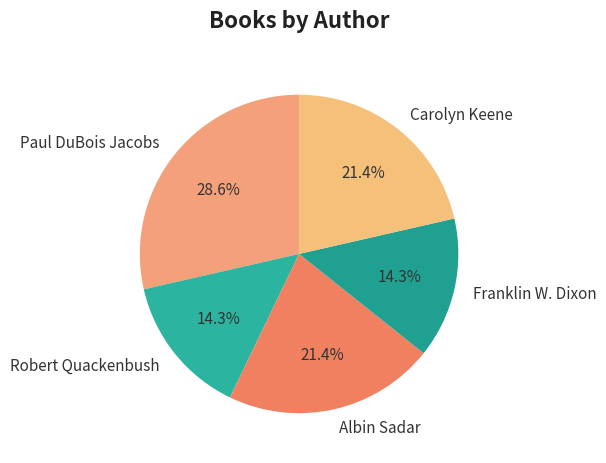

Is there any slice that represents more than half of the pie?

No